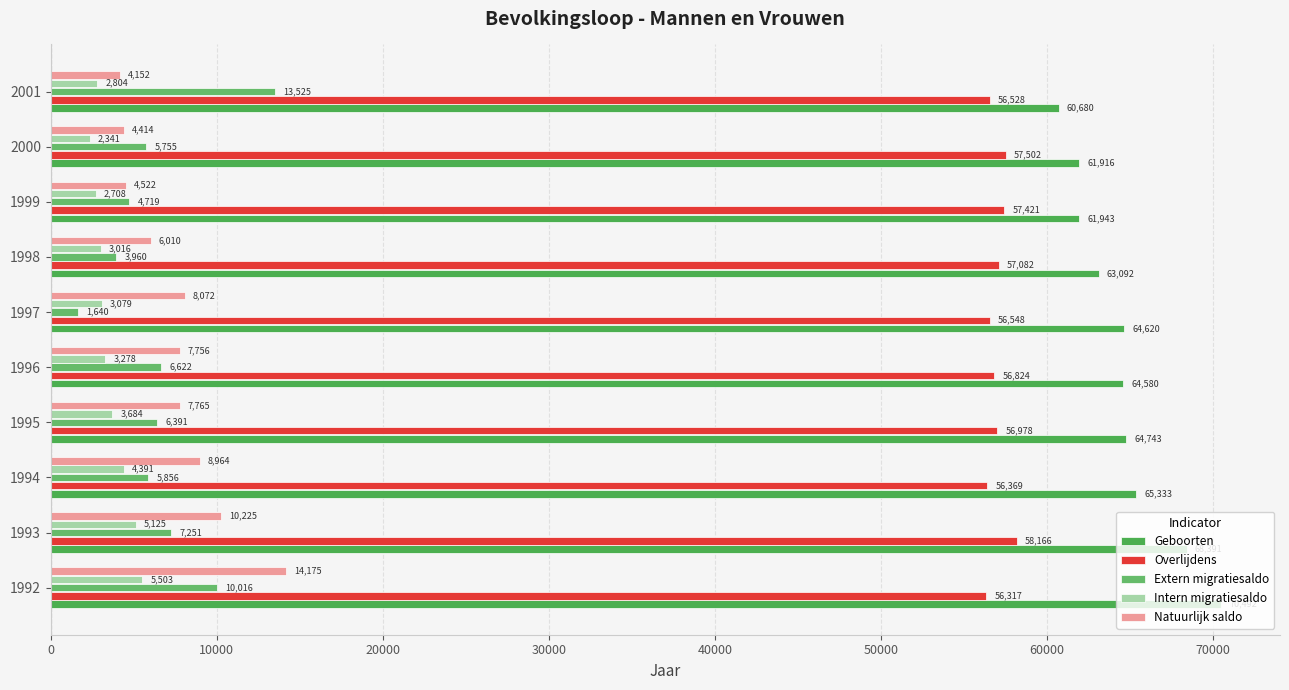

Rank the categories by Overlijdens value from highest to lowest.

1993, 2000, 1999, 1998, 1995, 1996, 1997, 2001, 1994, 1992